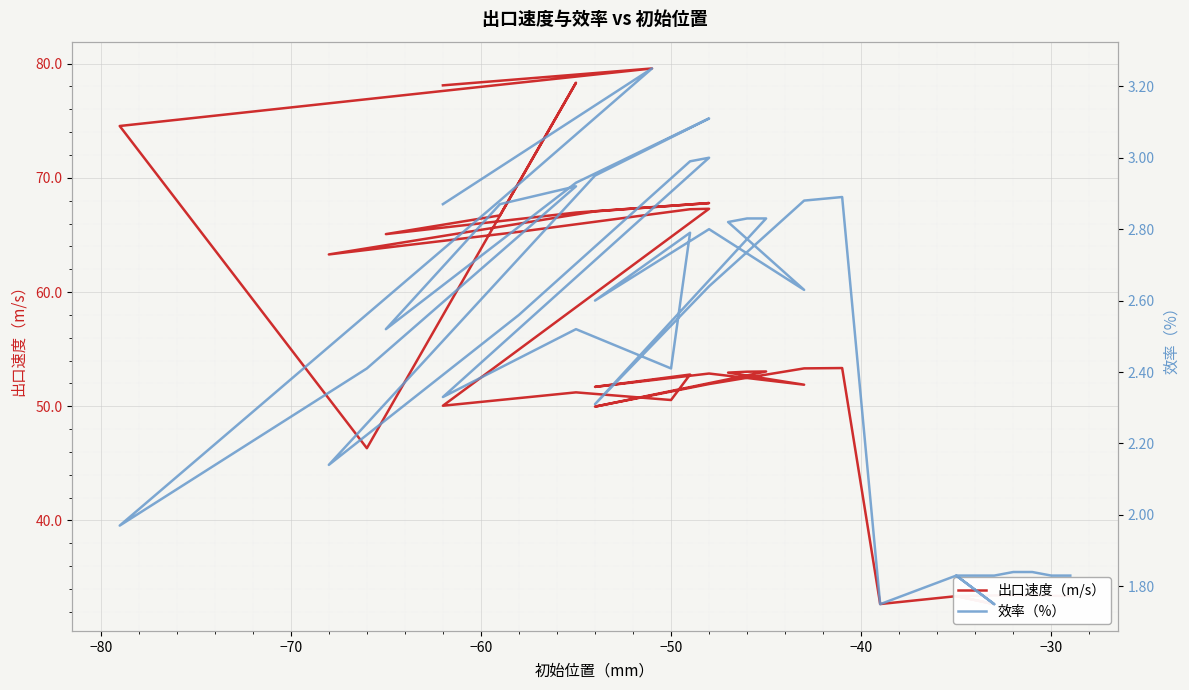

Is the value of 效率（%） at 30 greater than the value of 出口速度（m/s） at −70?

No